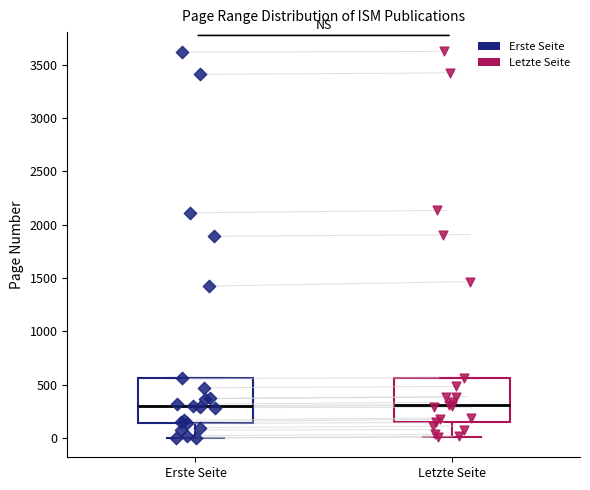

Reading left to right, read every box against the y-axis: the position of its median line, the range the box covers, and the ends of its whiskers. The values are not printed on the chart, so give them approximately, as read against the axis.

Erste Seite: median 300, box 150 to 550, whiskers 0 to 550
Letzte Seite: median 300, box 150 to 550, whiskers 0 to 550